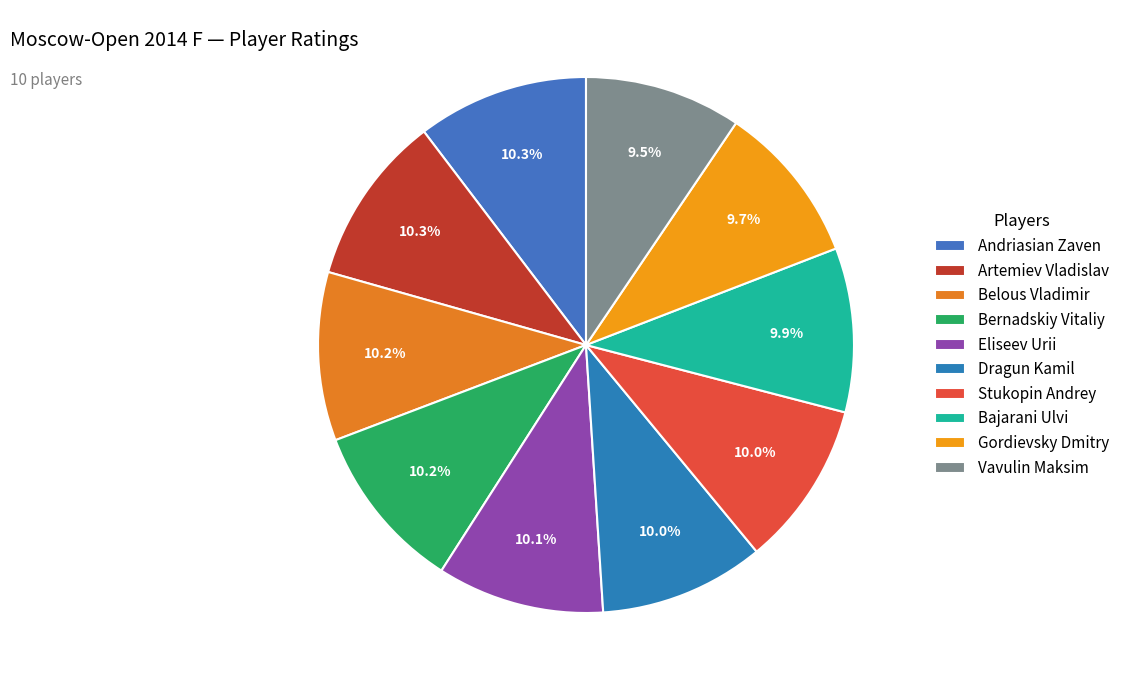

The Eliseev Urii slice represents 2% of the pie. True or false?

False